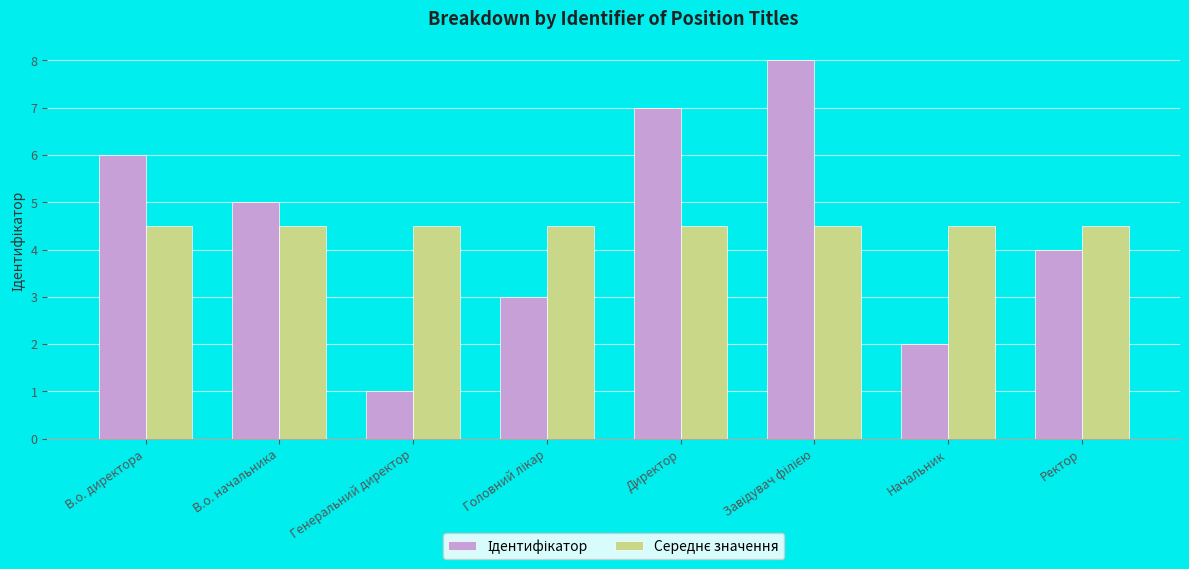

What is the minimum value shown in the chart?

1.0